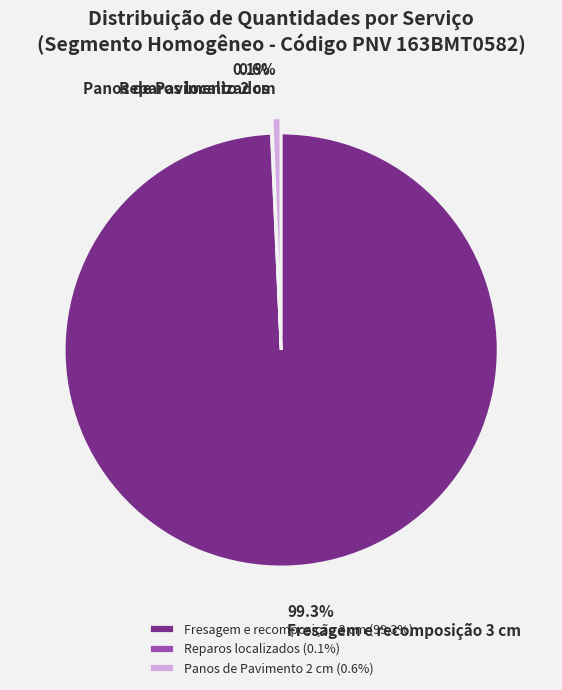

True or false: Panos de Pavimento 2 cm accounts for 1% of the total.

True